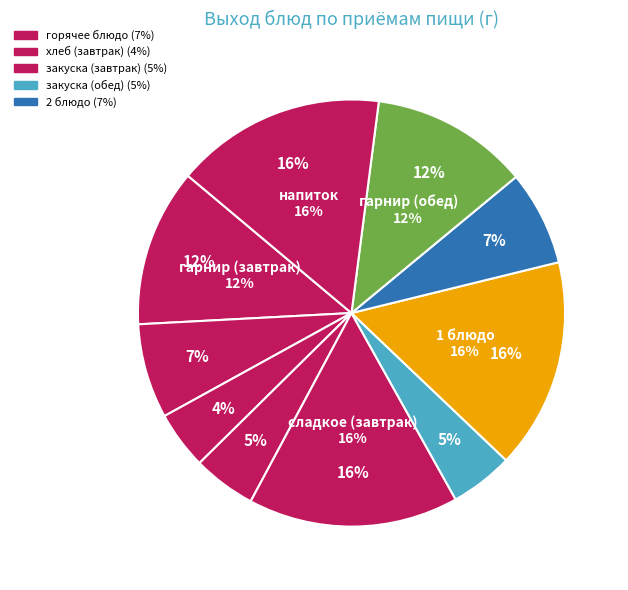

Count the number of slices in the pie.

10